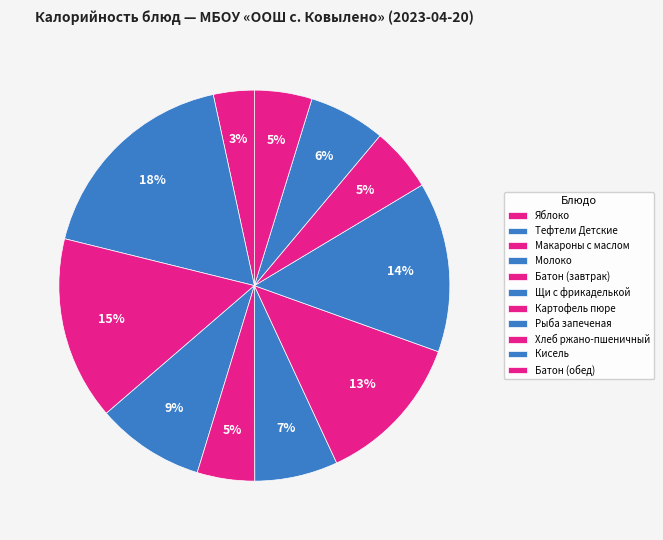

How many segments does this pie chart have?

11